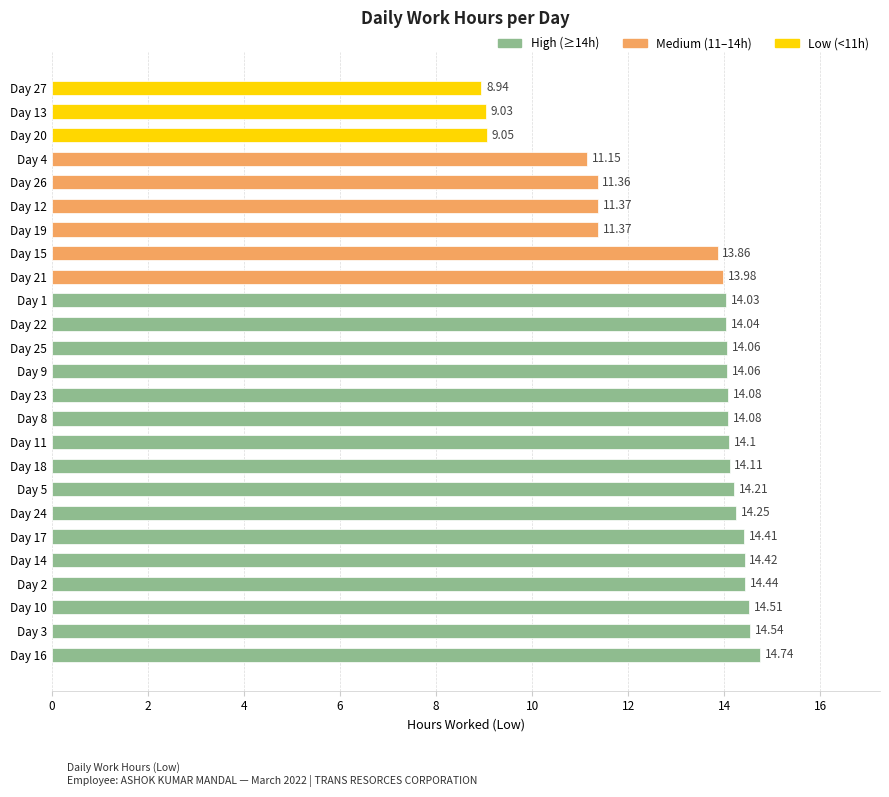

What is the difference between the second highest and second lowest values?

5.5